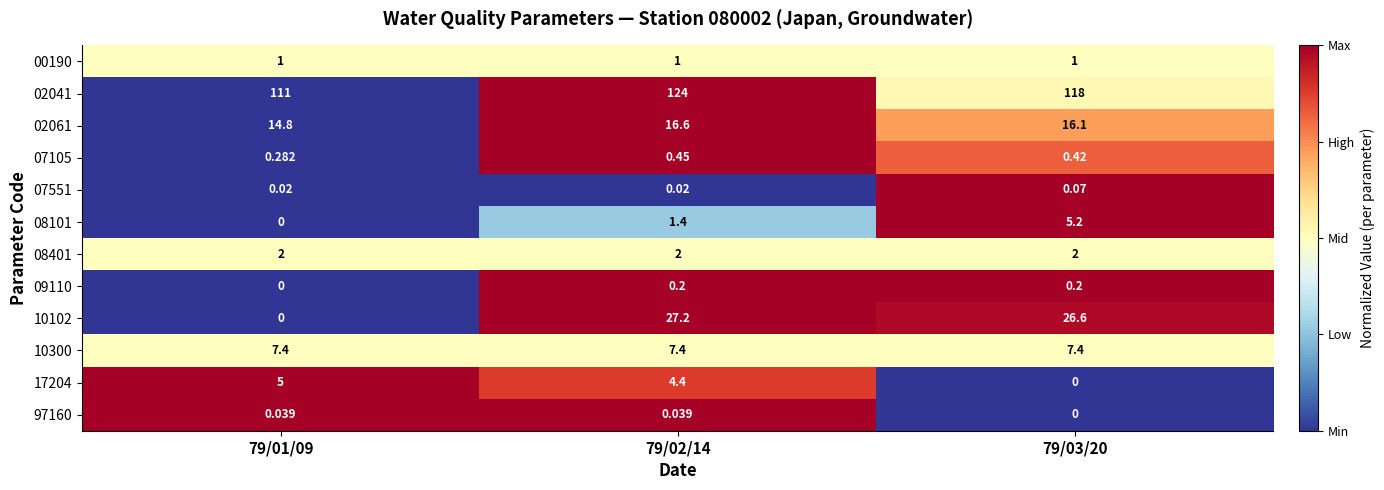

How many series are shown in this chart?

12